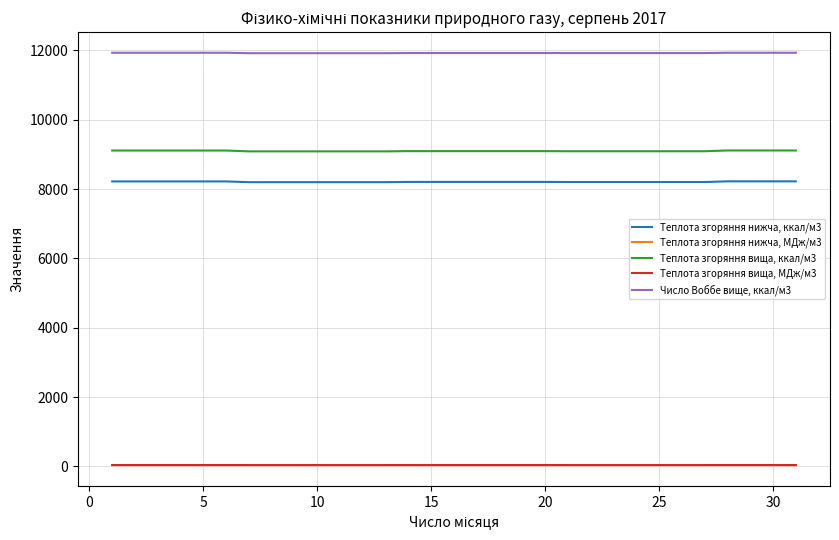

How many values in the Число Воббе вище, ккал/м3 series are below 11922?

14